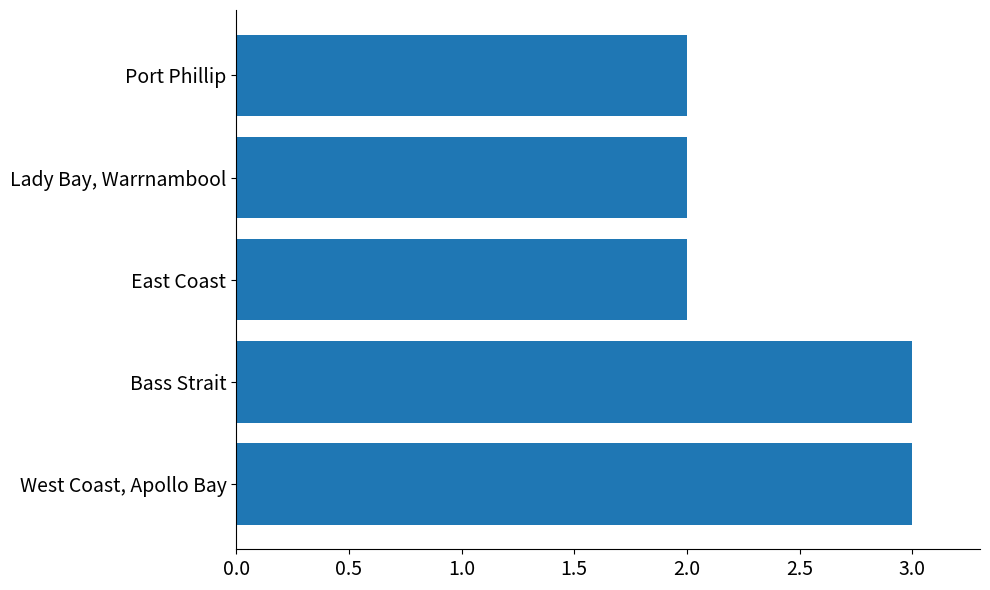

Reading top to bottom, extract all data points from this chart.

2	2	2	3	3